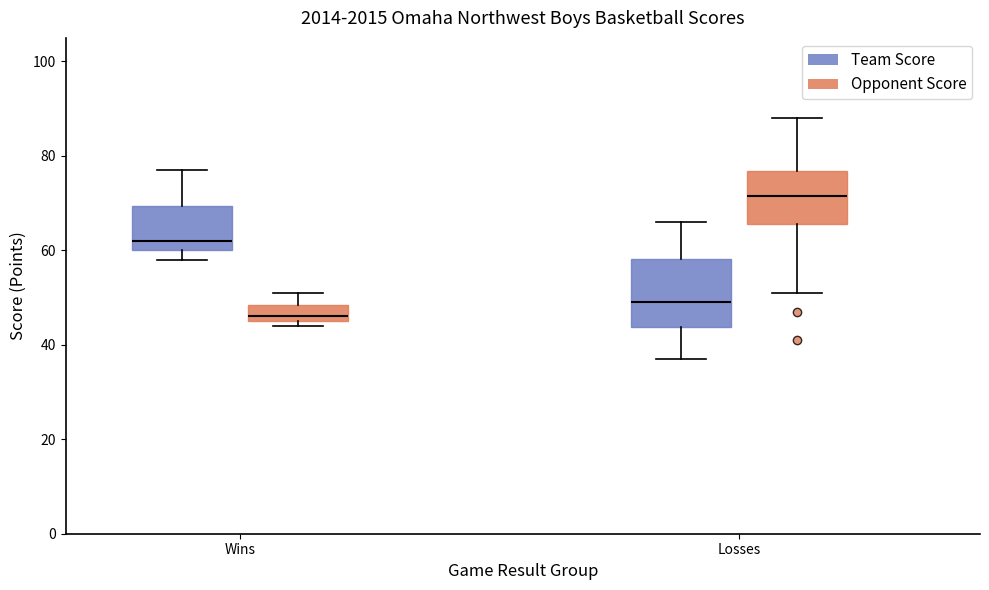

Where does the median line of the box for Losses (Team Score) sit on the y-axis? The values are not printed on the chart, so give them approximately, as read against the axis.

50